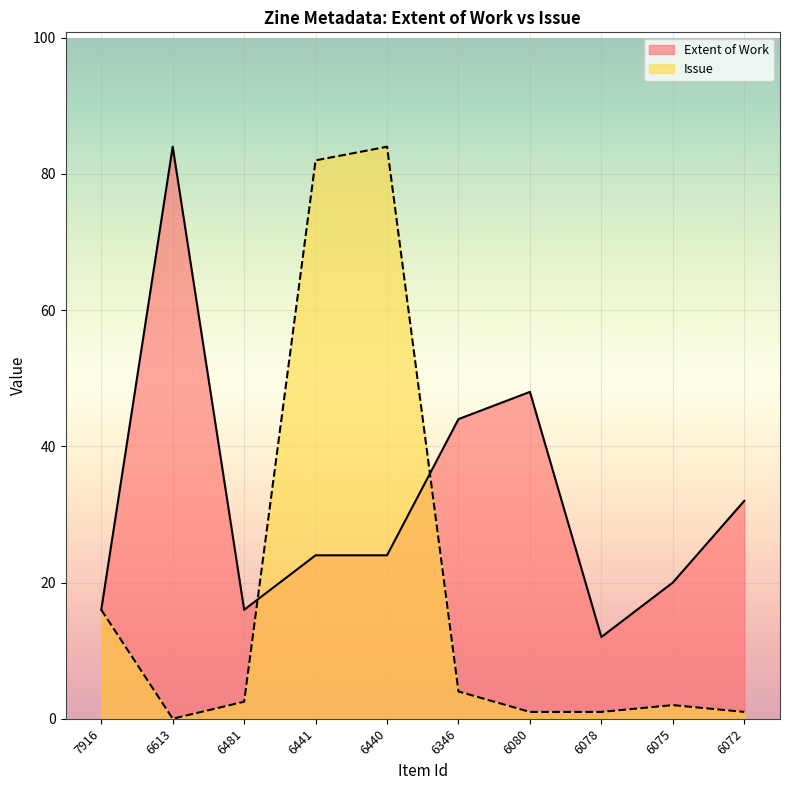

How many data points in Extent of Work are less than 24?

4